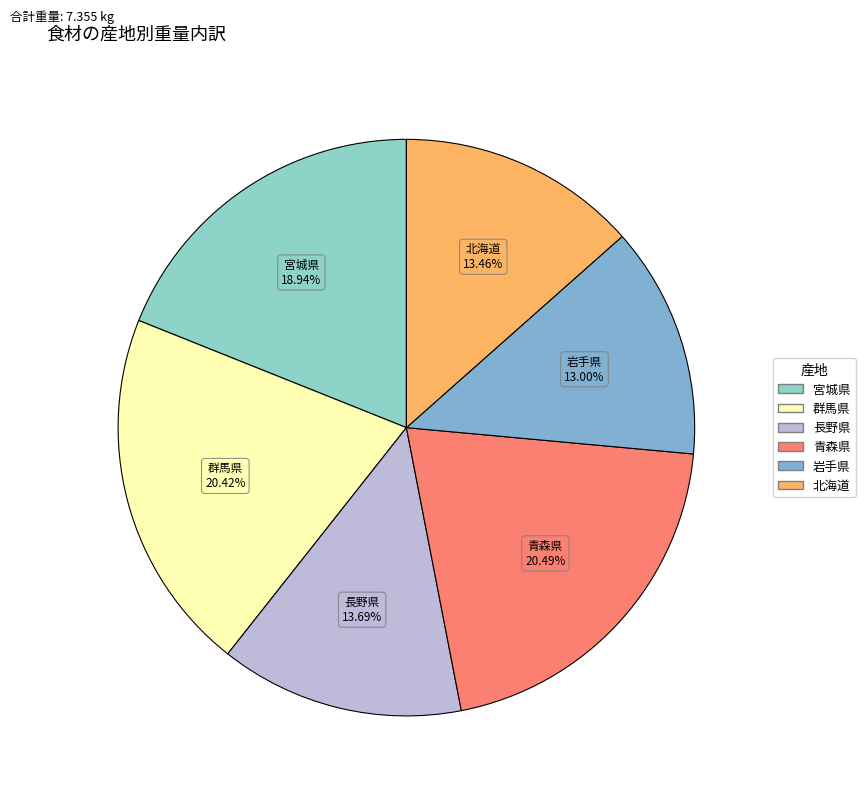

How many segments does this pie chart have?

6